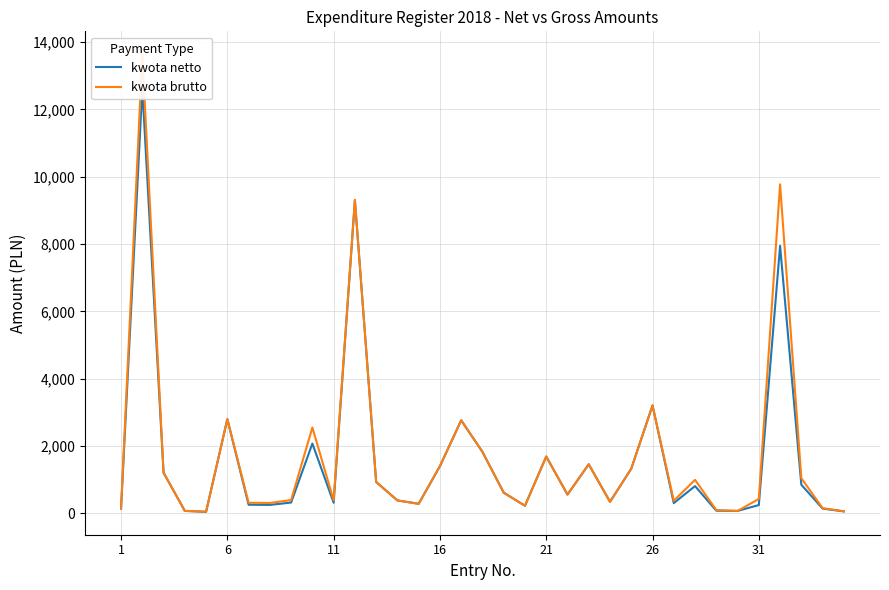

How many interior local valleys does the kwota netto series have?

9